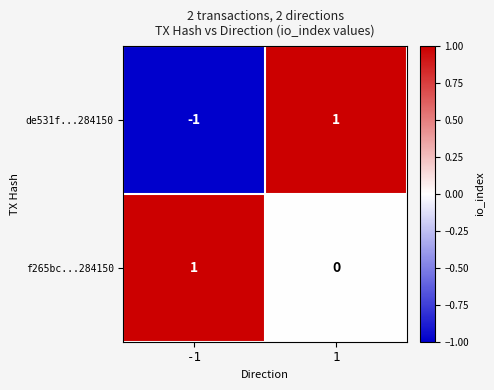

The de531f...284150 series shows 1 at 1. True or false?

True